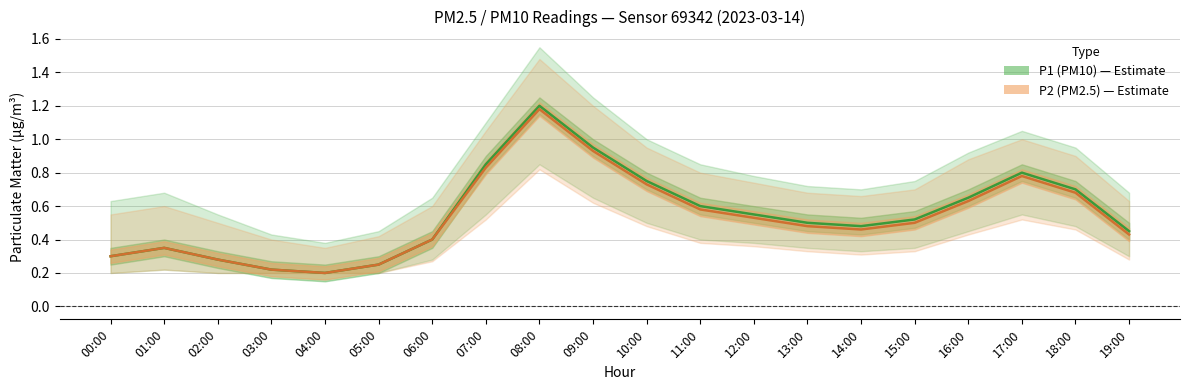

What is the label of the 19th point from the right?

01:00